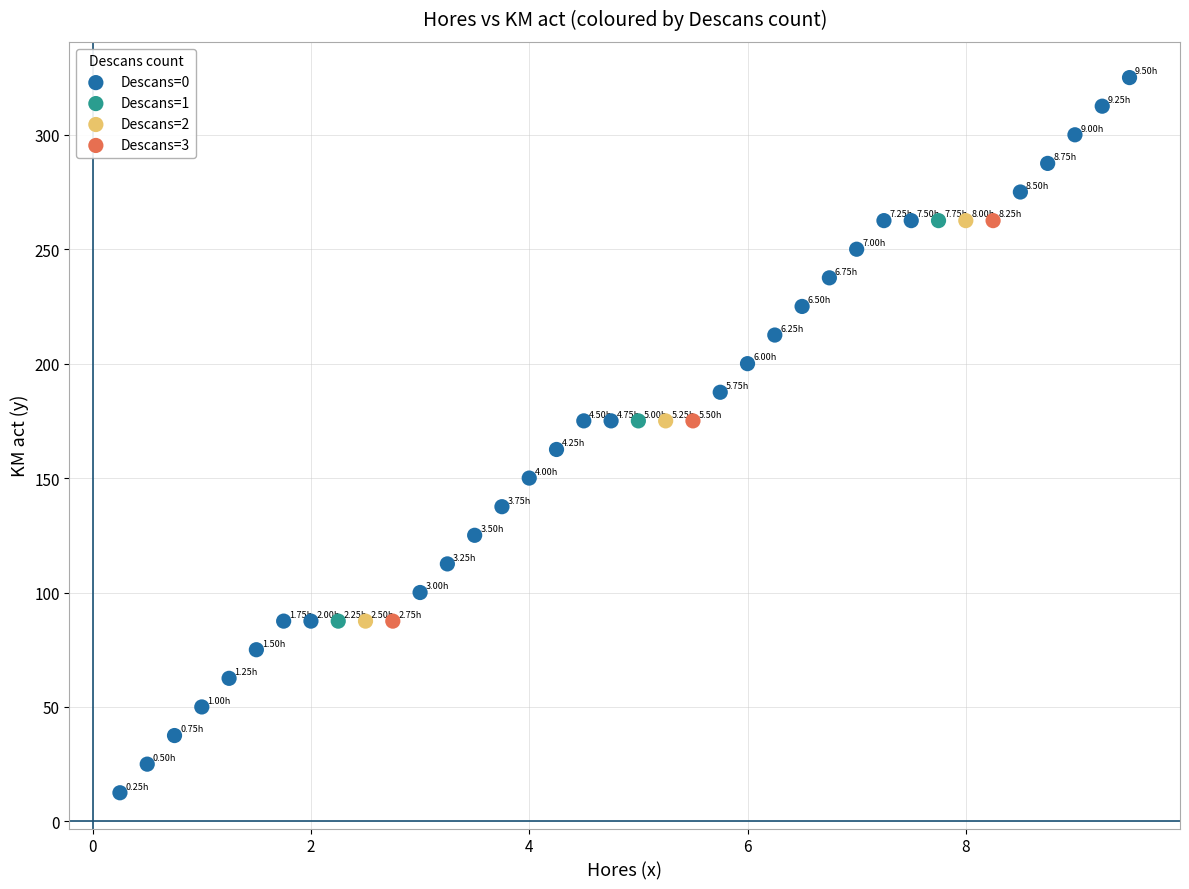

Which series contains the lowest Y value?

Descans=0